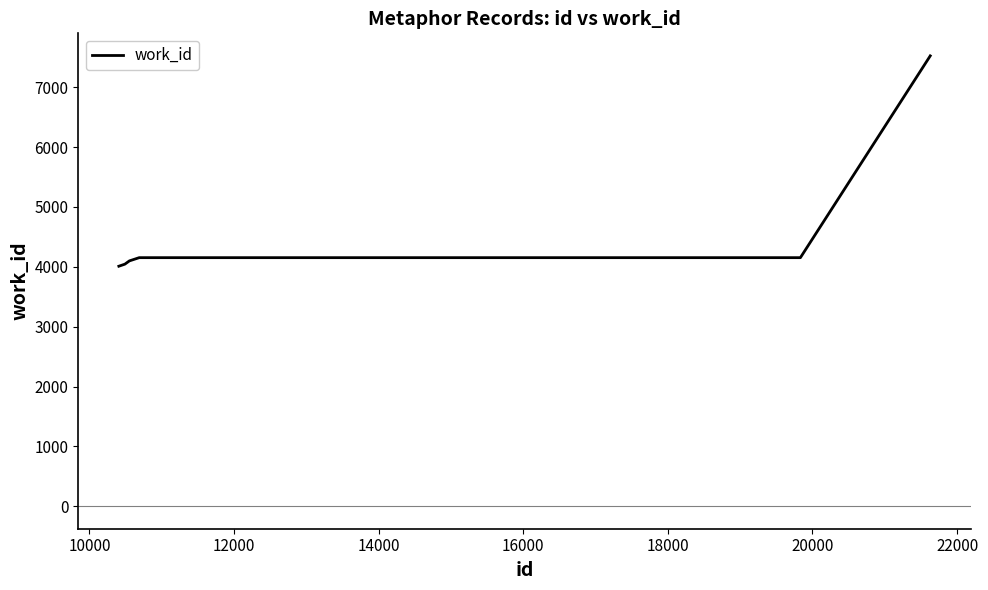

What is the difference between the maximum and minimum values?

3515